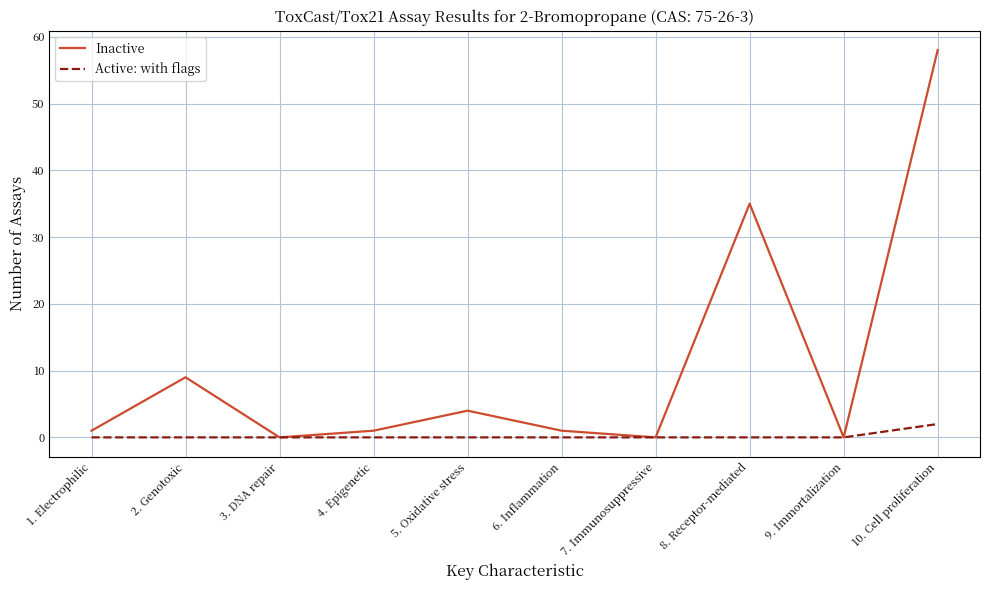

Where is Inactive nearest to the value 29?

8. Receptor-mediated